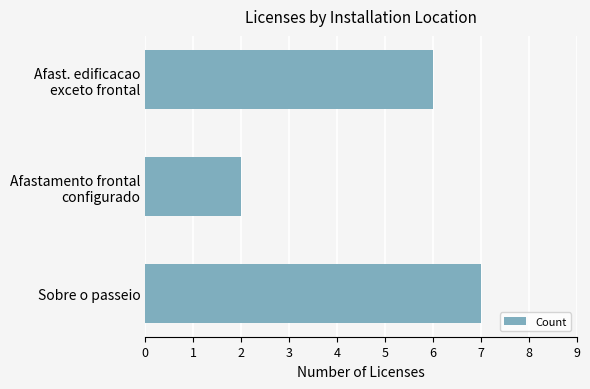

Does the chart contain any negative values?

No